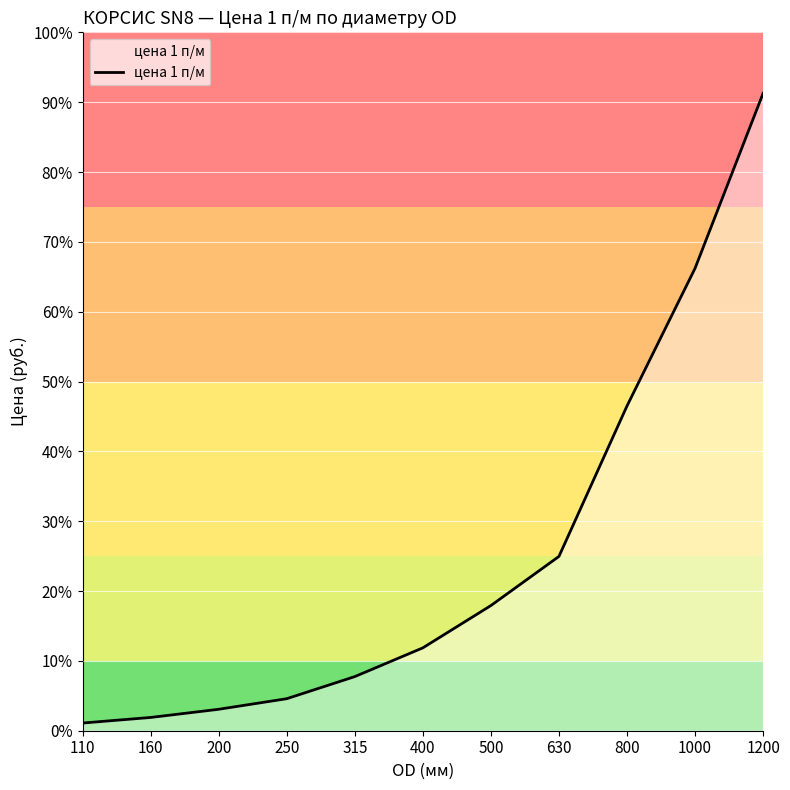

What is the average value?

5038